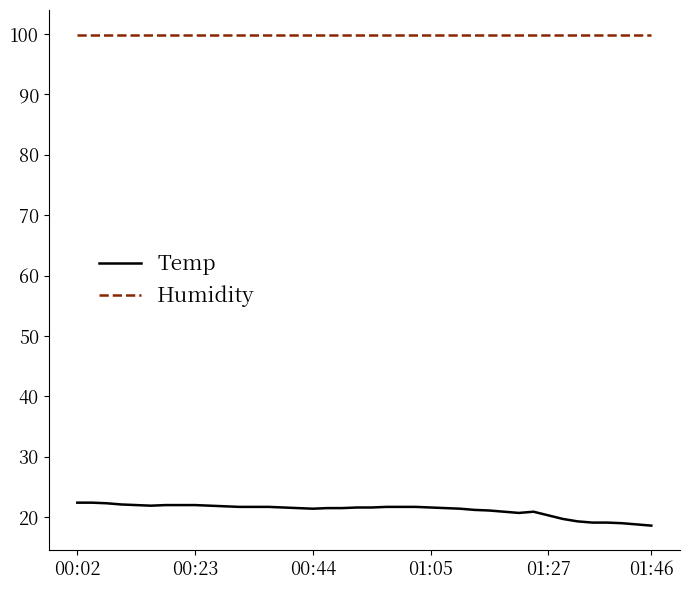

List the series in order of their overall mean, highest first.

Humidity, Temp